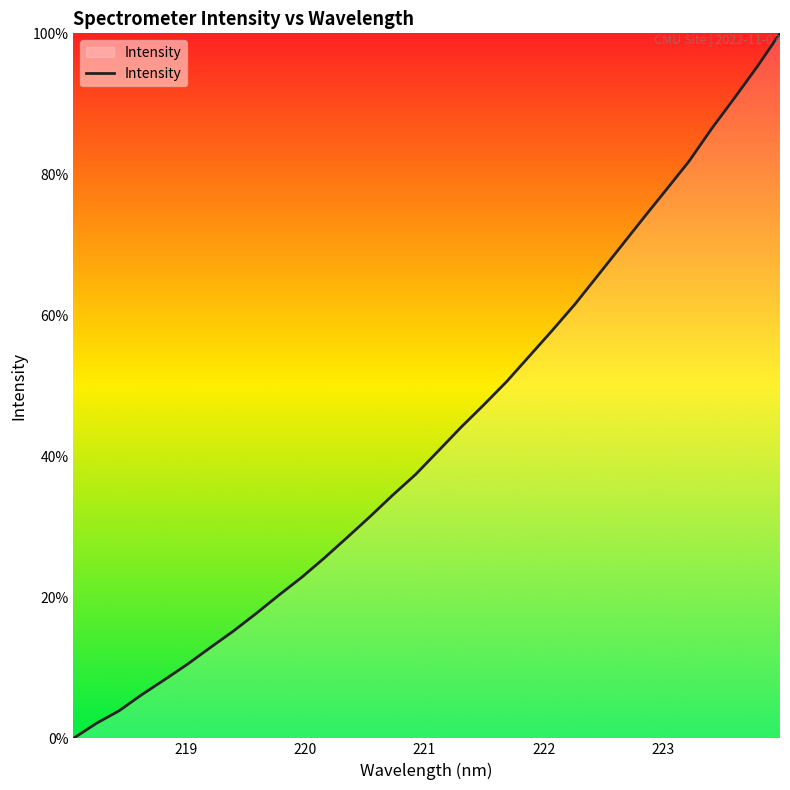

How many positive values are there?

31